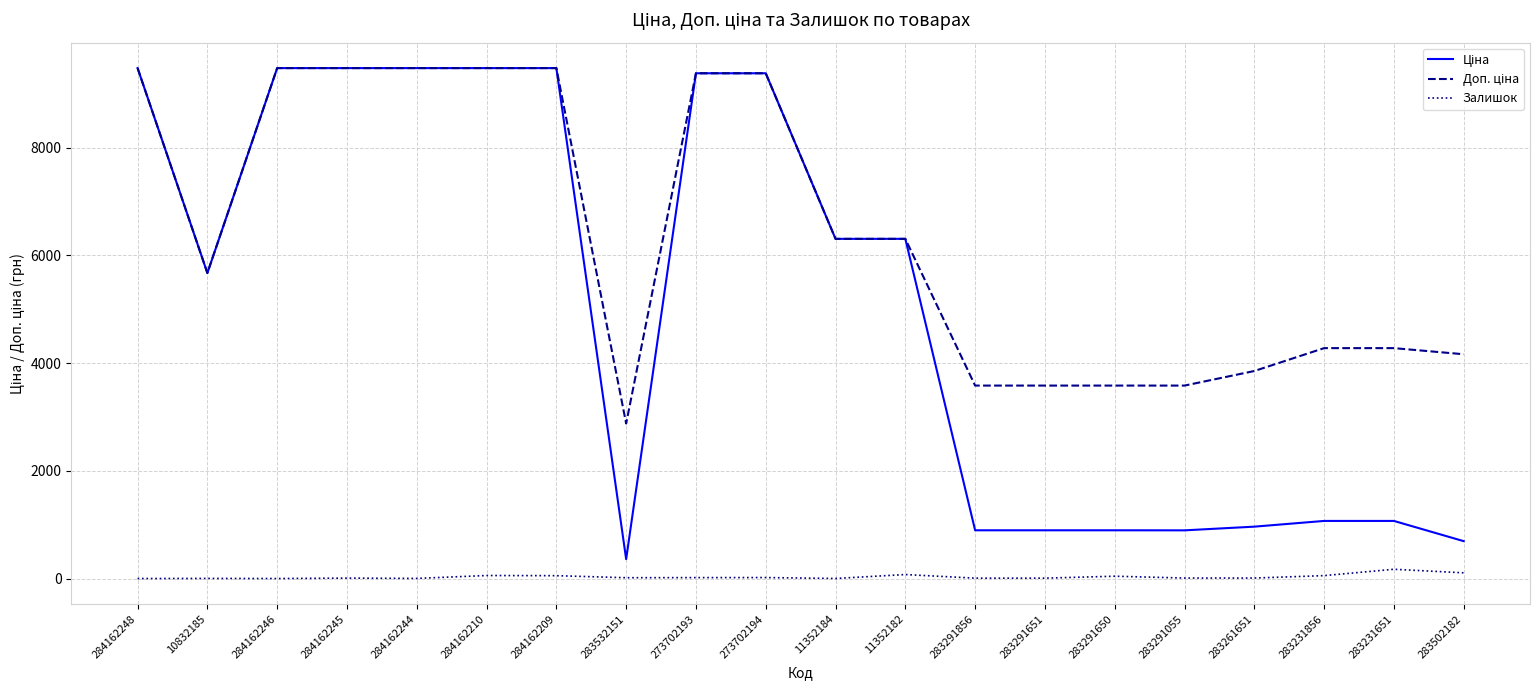

The Залишок series shows 53.0 at 284162209. True or false?

True